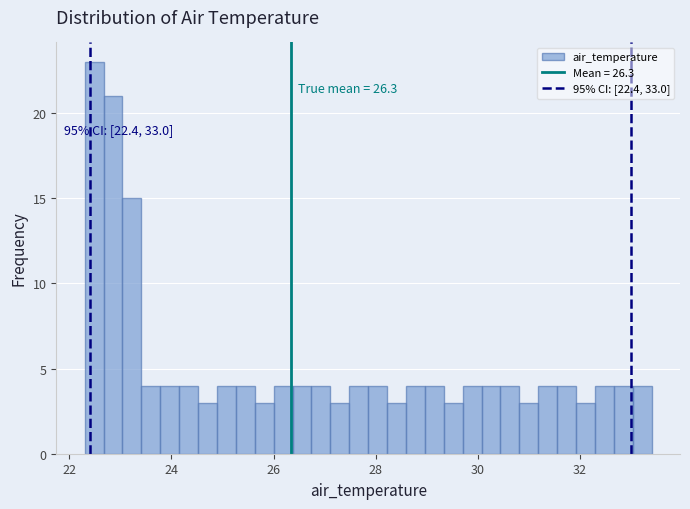

Read against the x-axis, roughly where is the centre of the tallest bar?

22.4